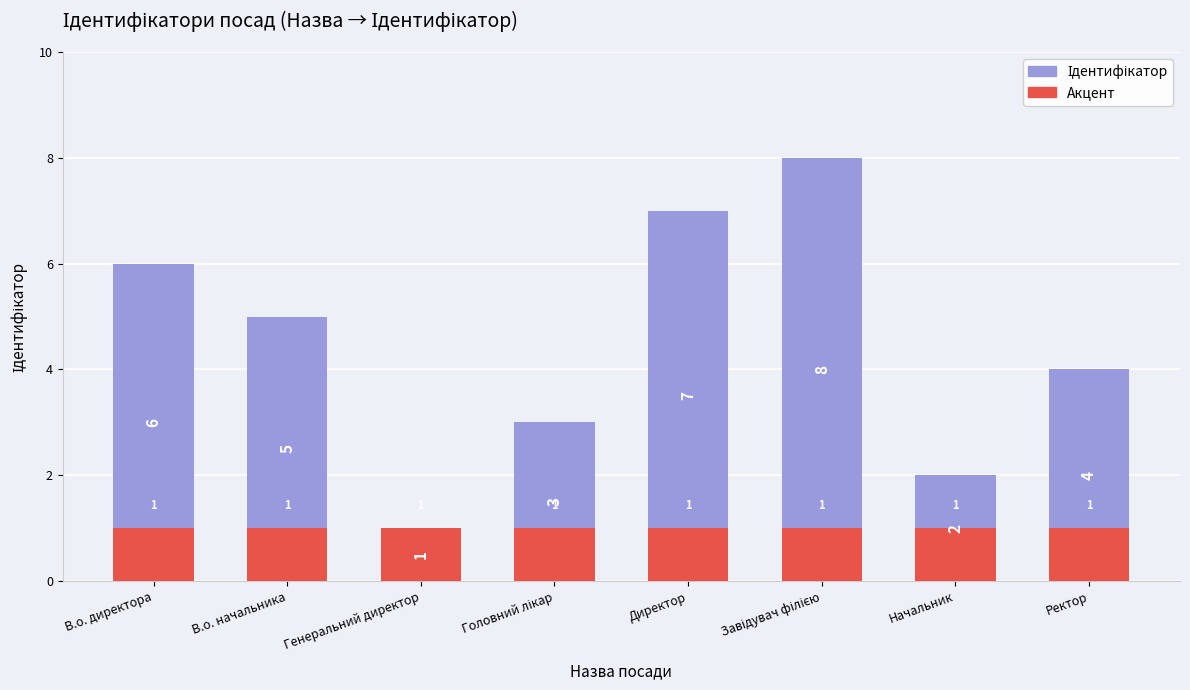

What are all the series names shown in the legend?

Ідентифікатор, Акцент